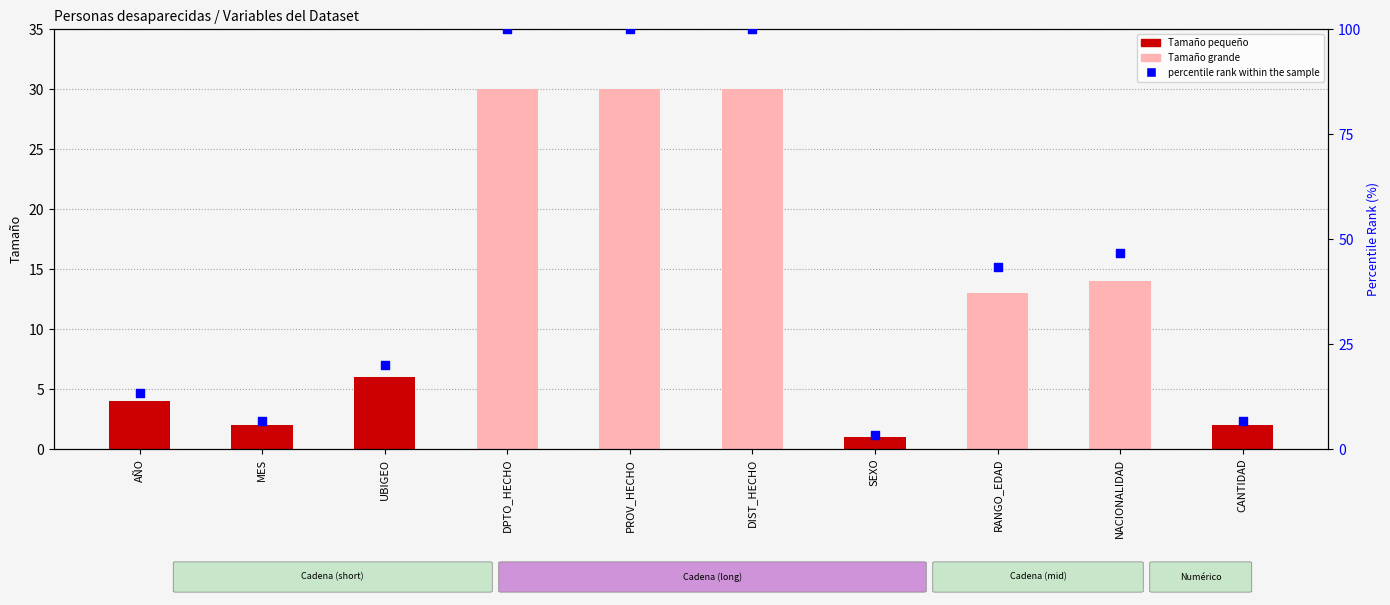

Which series reaches the maximum Y coordinate?

percentile rank within the sample